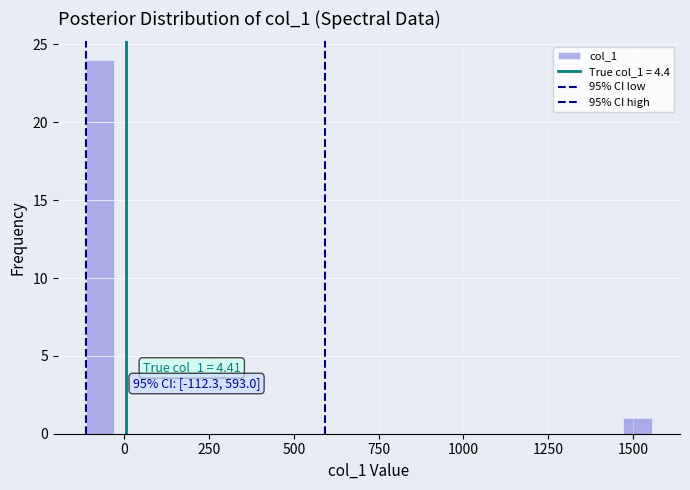

Around what value on the x-axis is the tallest bar? Give the approximate position of its centre, as read against the axis.

-50